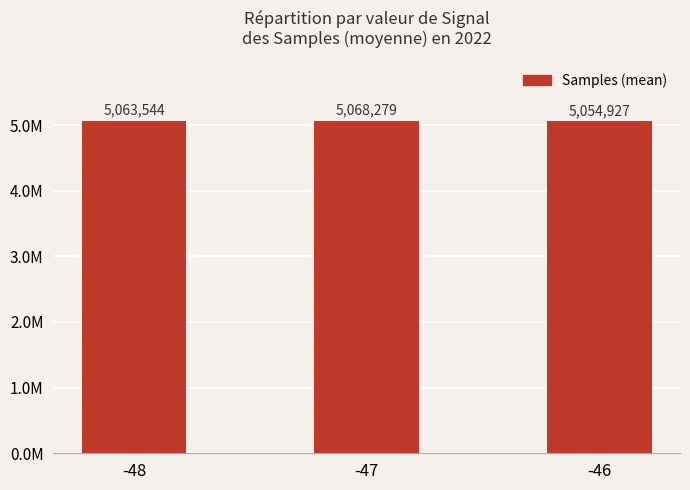

What is the difference between the values at -48 and -47?

4735